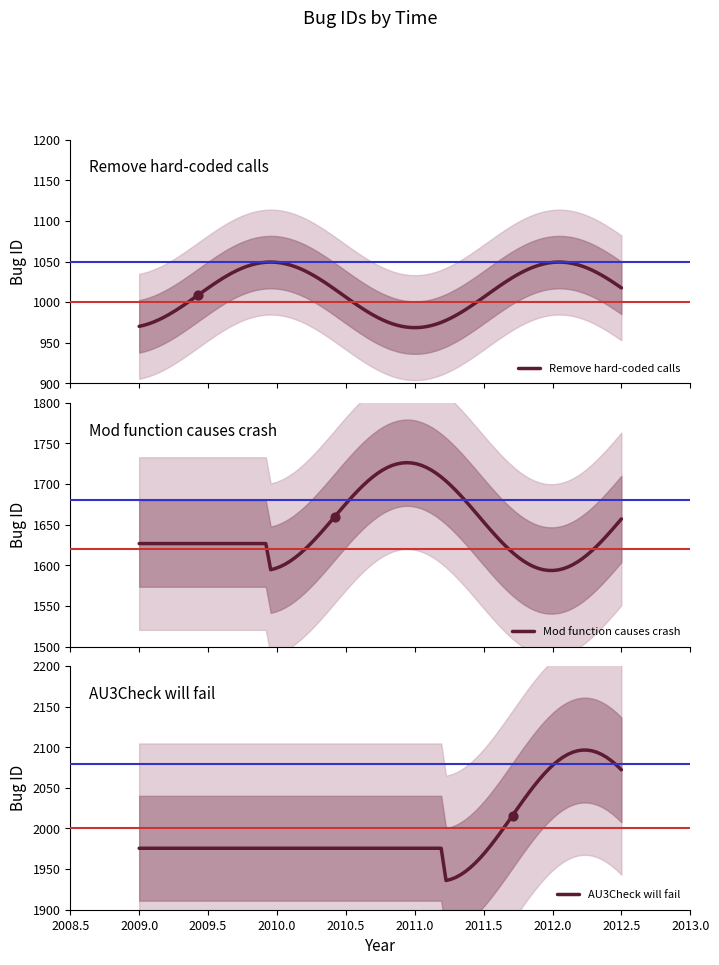

What is the minimum value for Remove hard-coded calls?

968.7